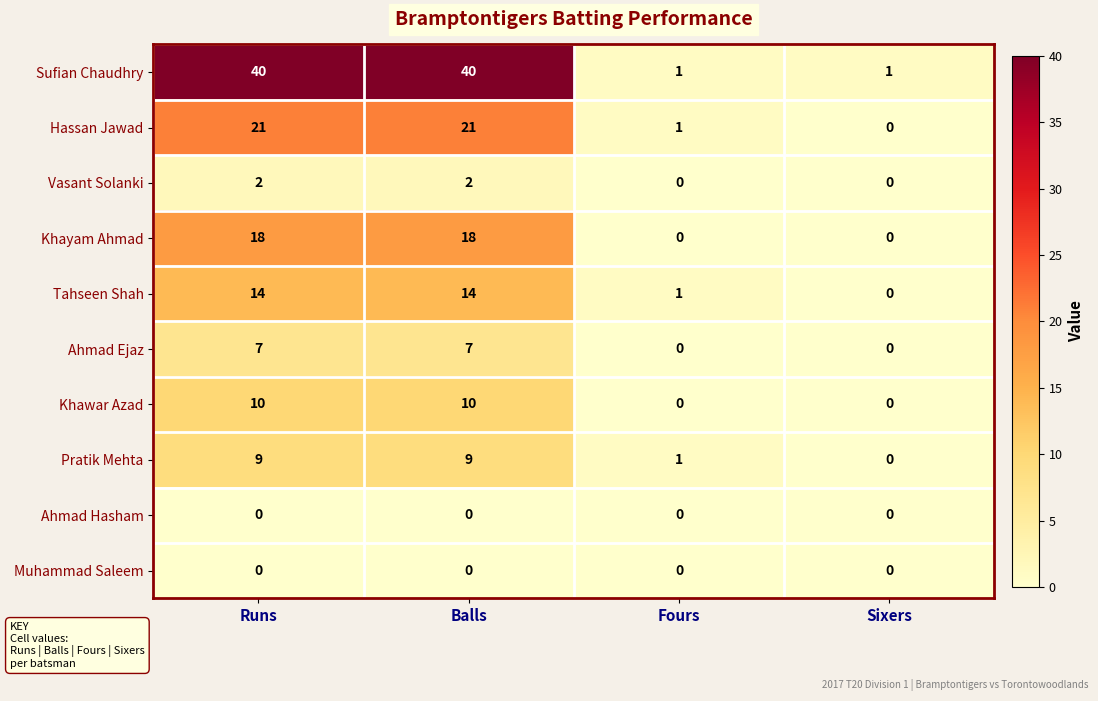

True or false: Sufian Chaudhry has a value of 68 at Balls.

False